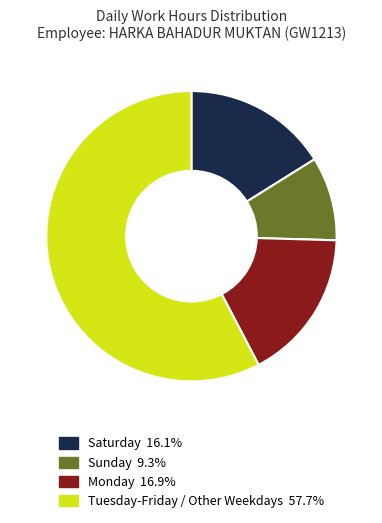

Does any single category account for the majority?

Yes